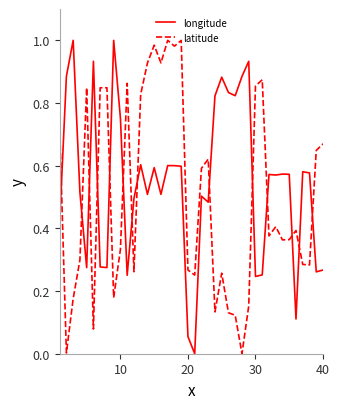

Which series ends up on top after the final intersection of longitude and latitude?

latitude